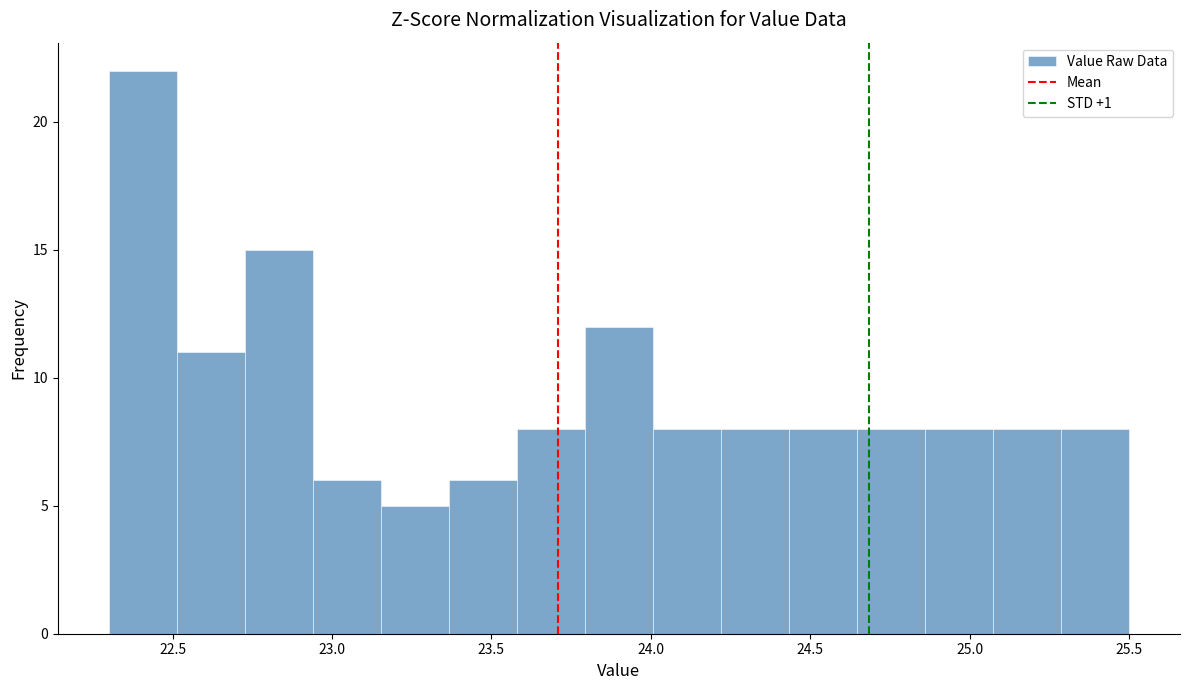

Reading left to right, list every bar in this chart as the range it spans on the x-axis followed by its height. Neither the bar edges nor the heights are printed on the chart, so give them approximately, as read against the axes.

22.30 to 22.50: 22
22.50 to 22.75: 11
22.75 to 22.95: 15
22.95 to 23.15: 6
23.15 to 23.35: 5
23.35 to 23.60: 6
23.60 to 23.80: 8
23.80 to 24.00: 12
24.00 to 24.20: 8
24.20 to 24.45: 8
24.45 to 24.65: 8
24.65 to 24.85: 8
24.85 to 25.05: 8
25.05 to 25.30: 8
25.30 to 25.50: 8